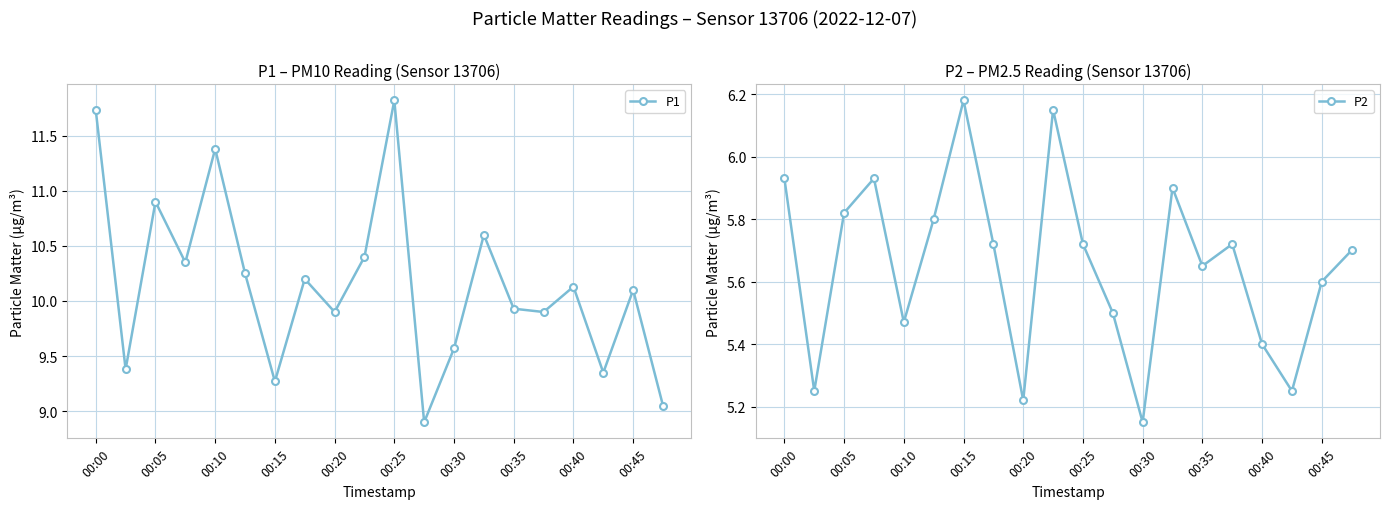

True or false: P2 and P1 intersect in this chart.

False